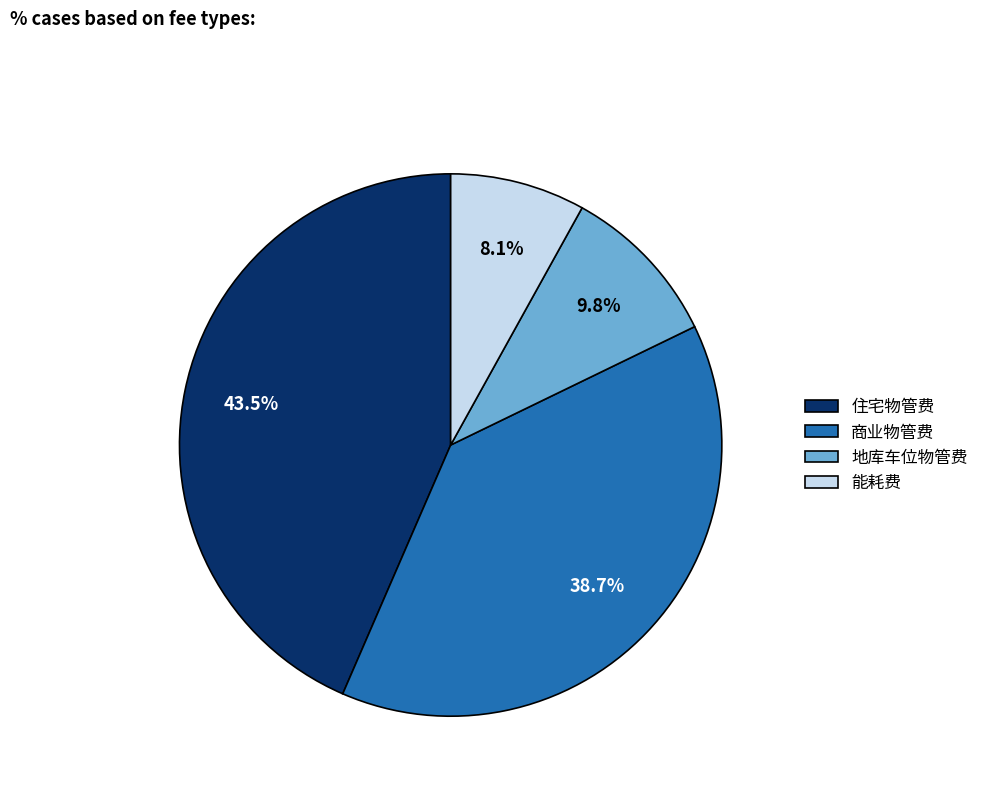

Is the sum of 住宅物管费 and 能耗费 greater than half?

Yes